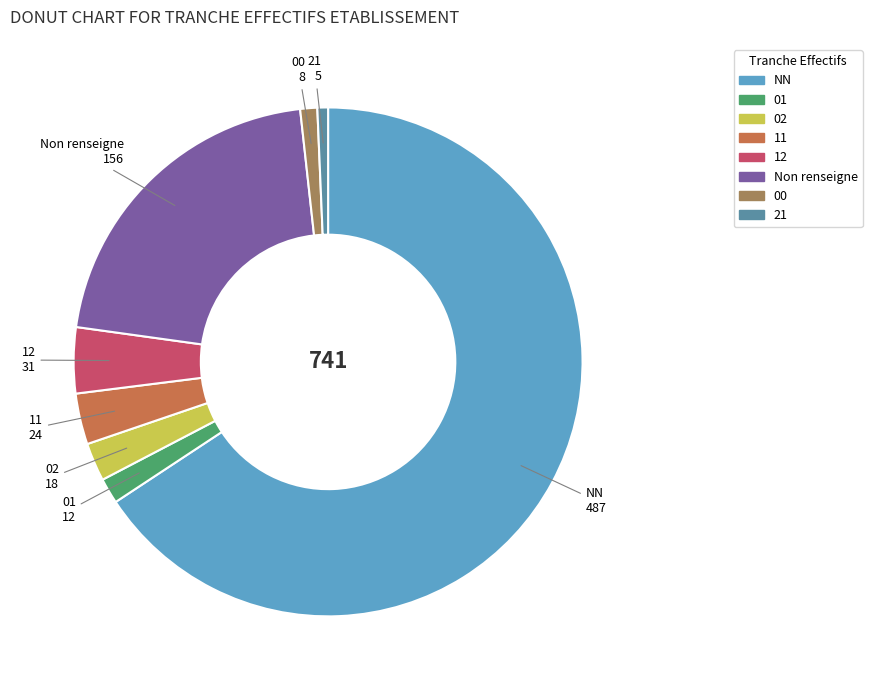

How many slices are in this pie chart?

8